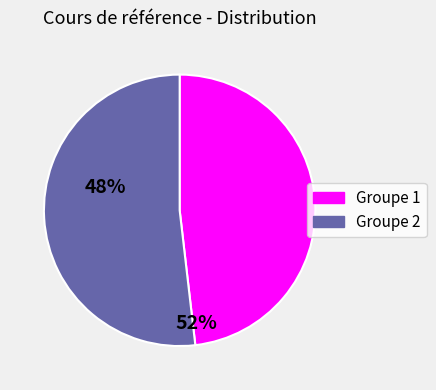

Is there any slice that represents more than half of the pie?

Yes